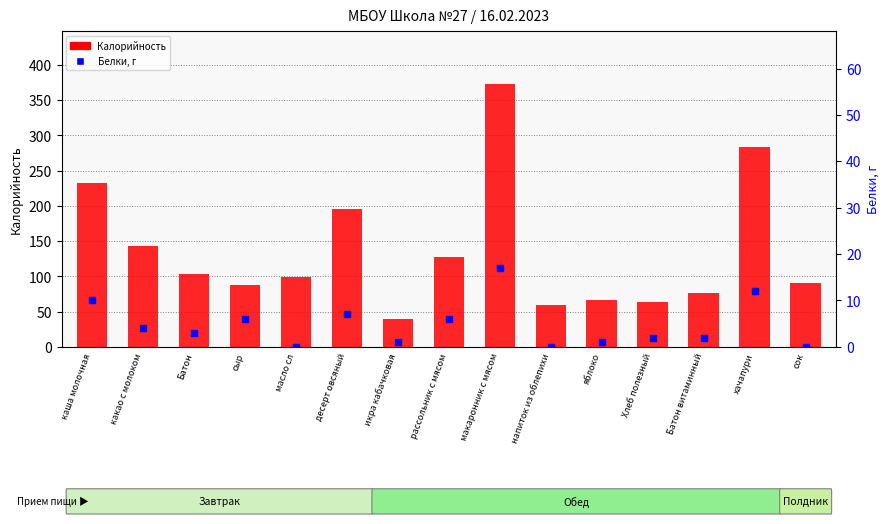

What are all the series names shown in the legend?

Калорийность, Белки